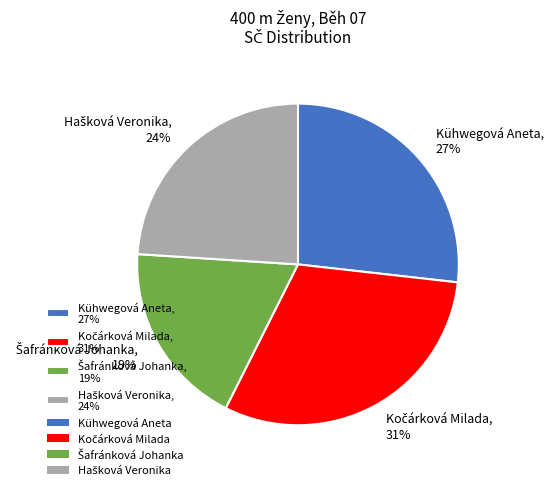

To the nearest percent, what is the average slice percentage?

25%